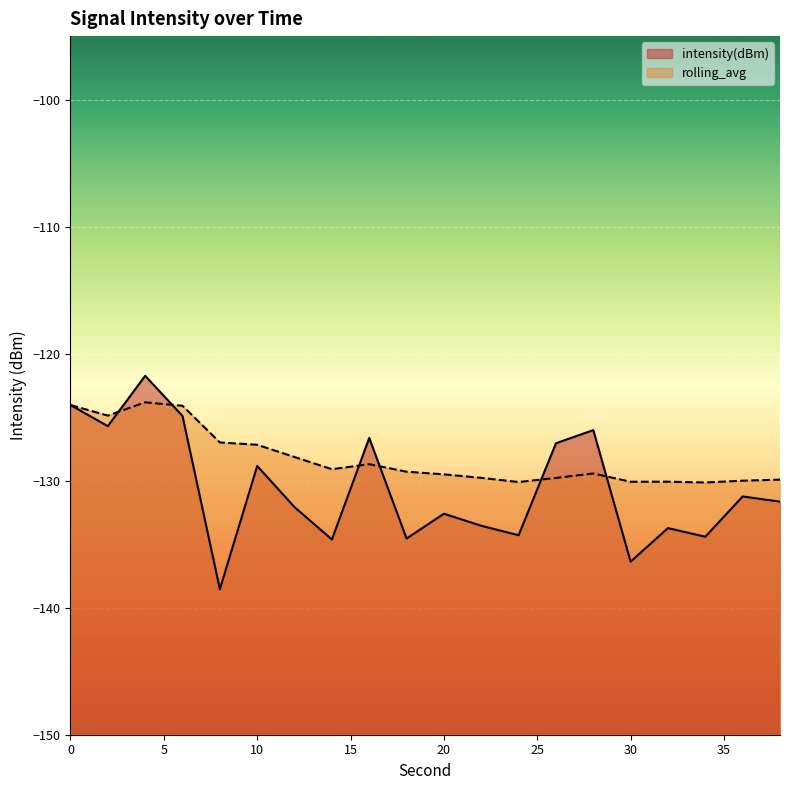

Between 20 and 36, which series saw the biggest shift?

intensity(dBm)